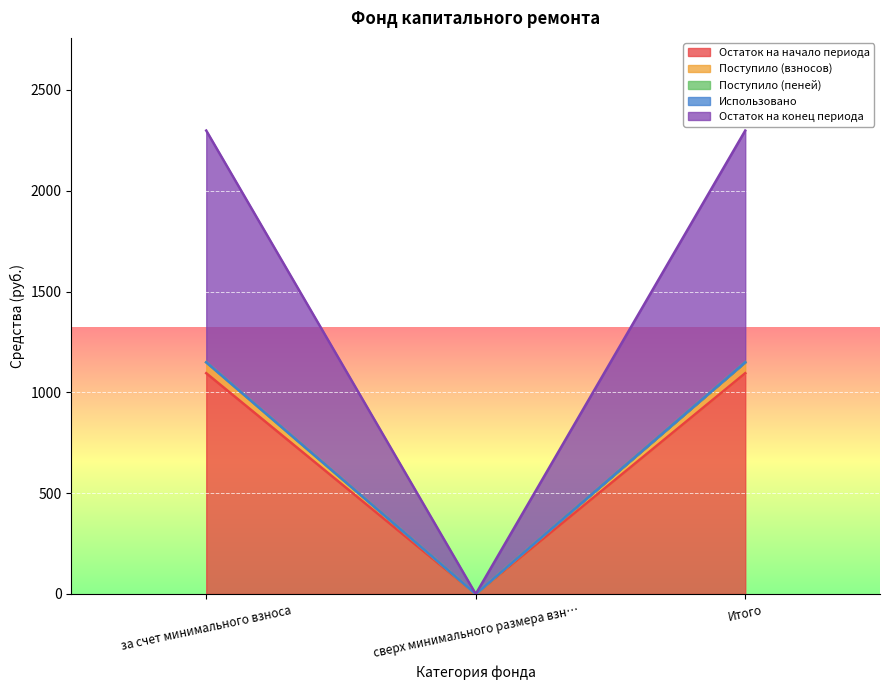

How many data points in Поступило (пеней) are less than 1149?

1